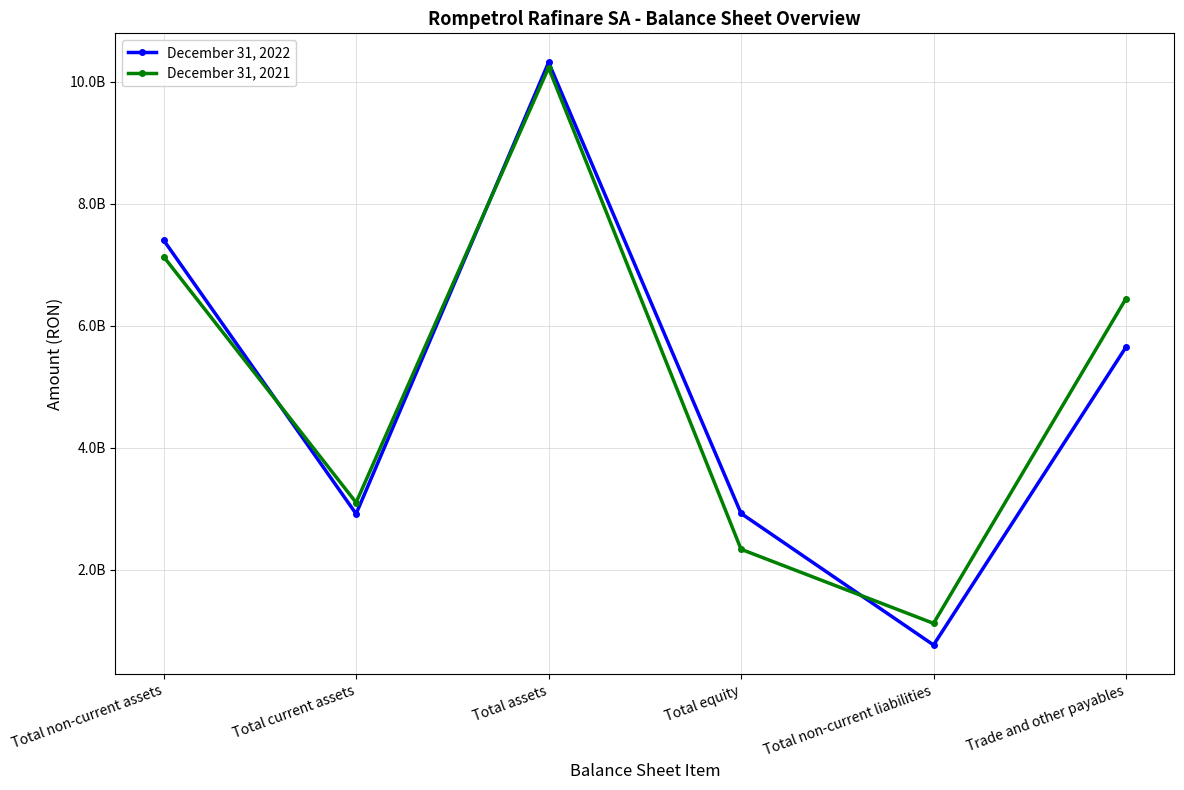

Where is December 31, 2022 nearest to the value 5538559680?

Trade and other payables